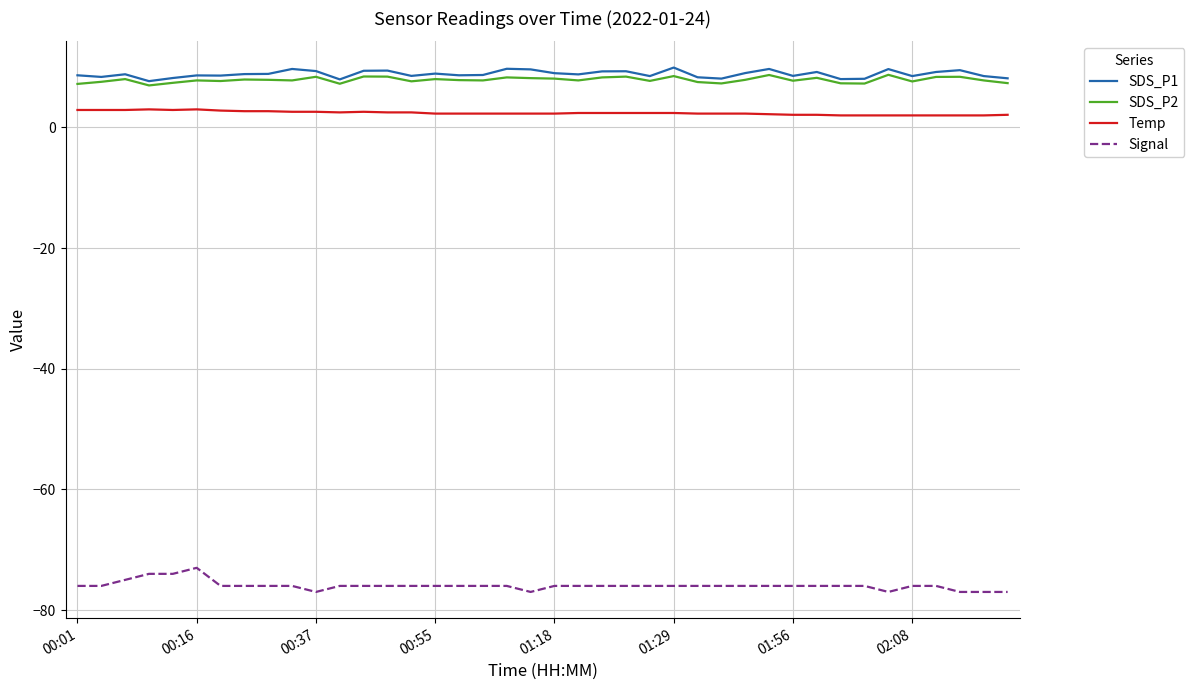

True or false: Temp and SDS_P1 cross at least once.

False